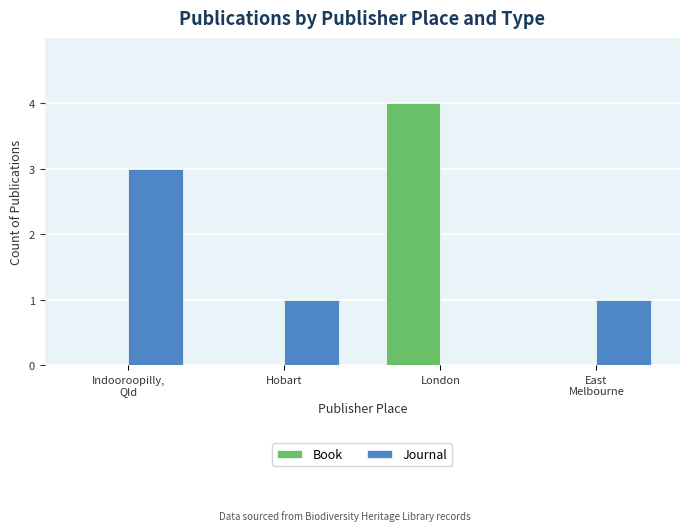

How many groups of bars are there?

4